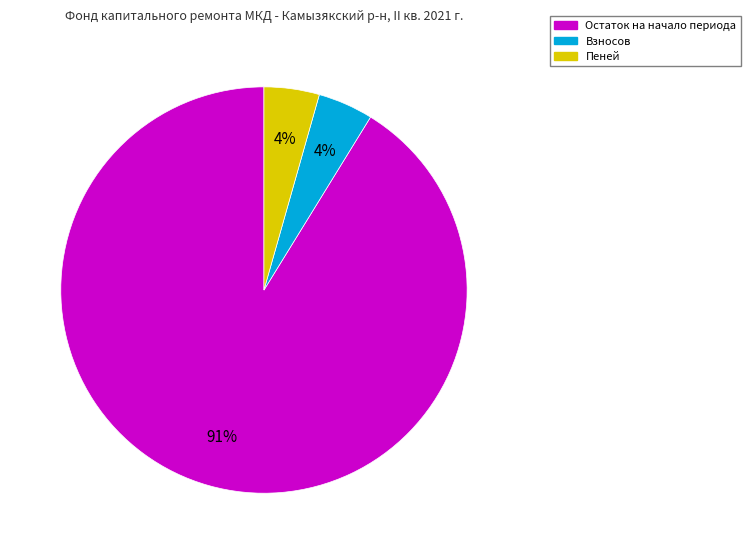

Between Взносов and Остаток на начало периода, which is larger?

Остаток на начало периода